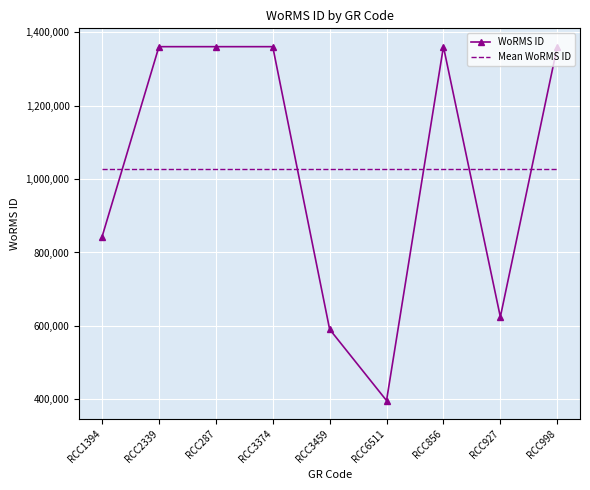

What is the smallest value displayed?

396262.0